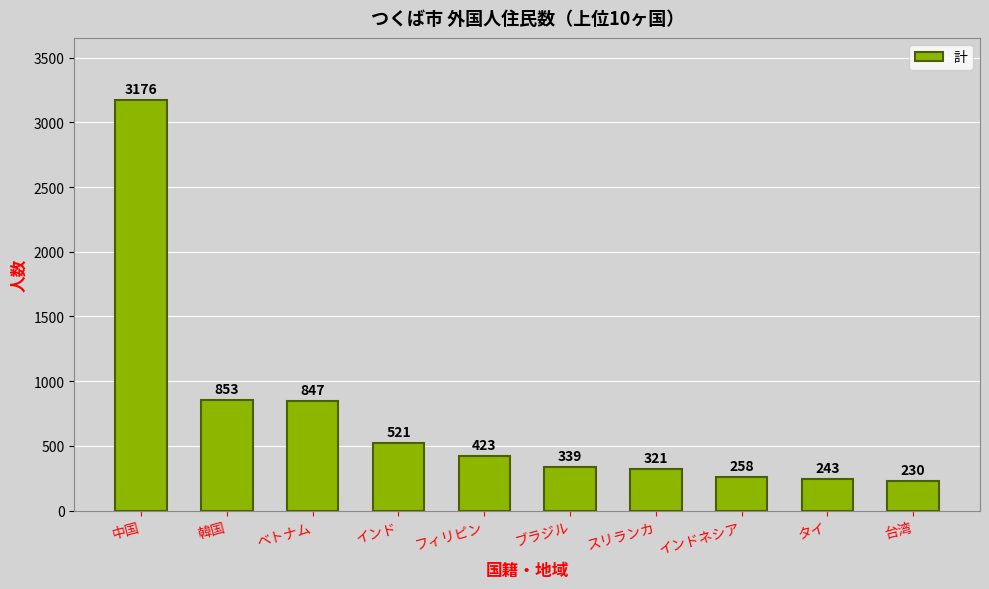

What is the value of the 3rd bar from the left?

847